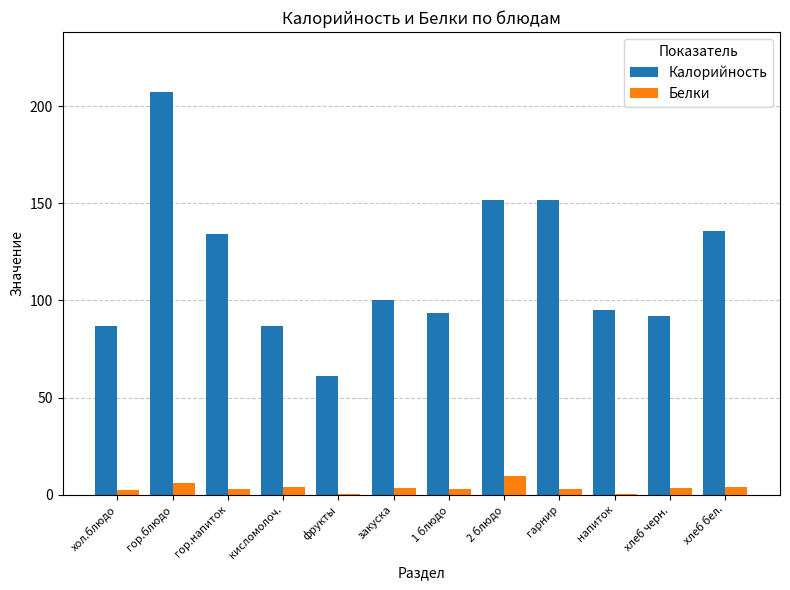

What are all the series names shown in the legend?

Калорийность, Белки